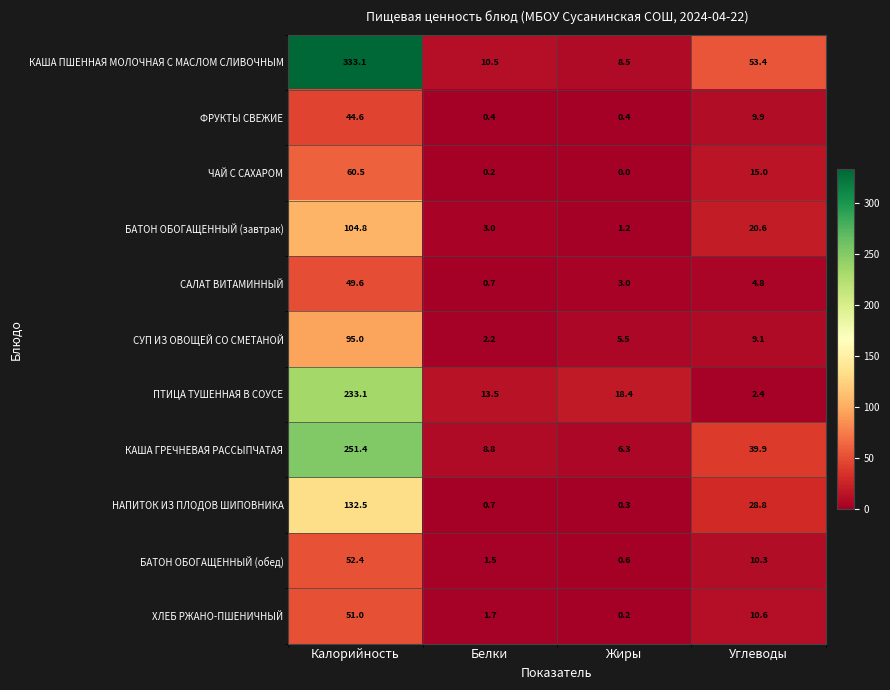

At which label does ПТИЦА ТУШЕННАЯ В СОУСЕ reach its minimum?

Углеводы